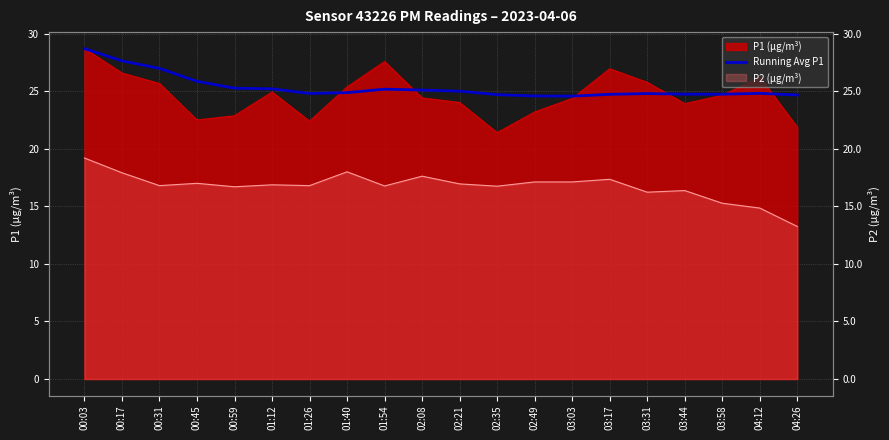

Does the chart display data point markers on the line(s)?

No